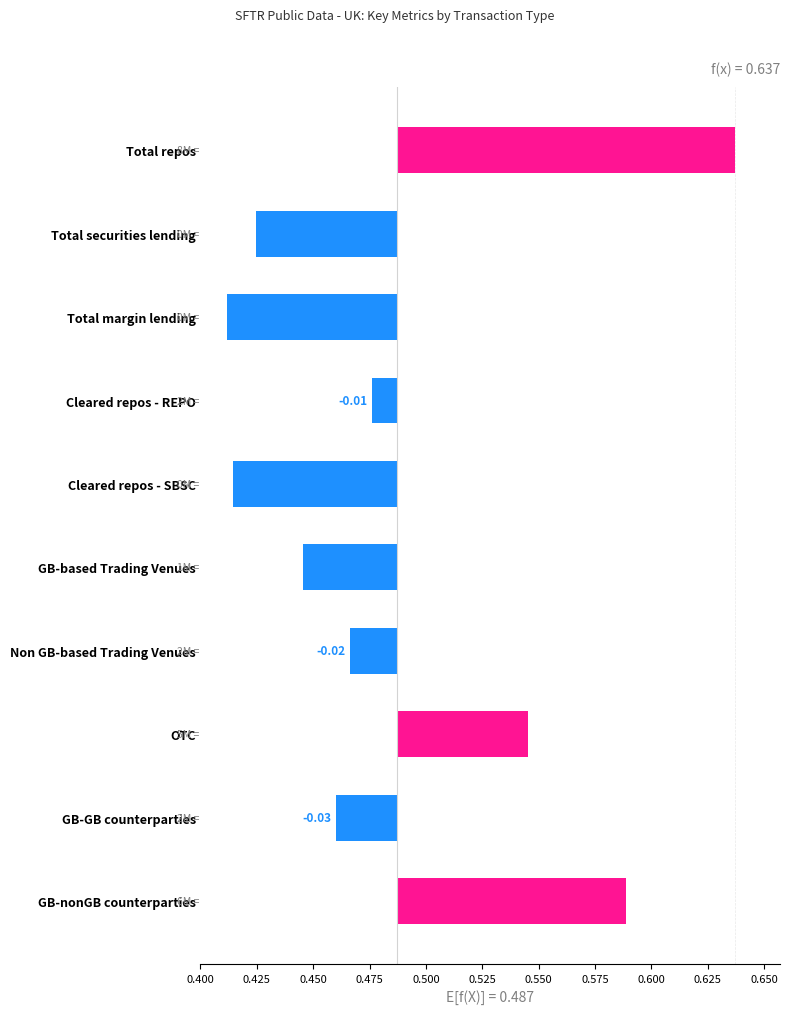

What is the minimum value shown in the chart?

-0.1